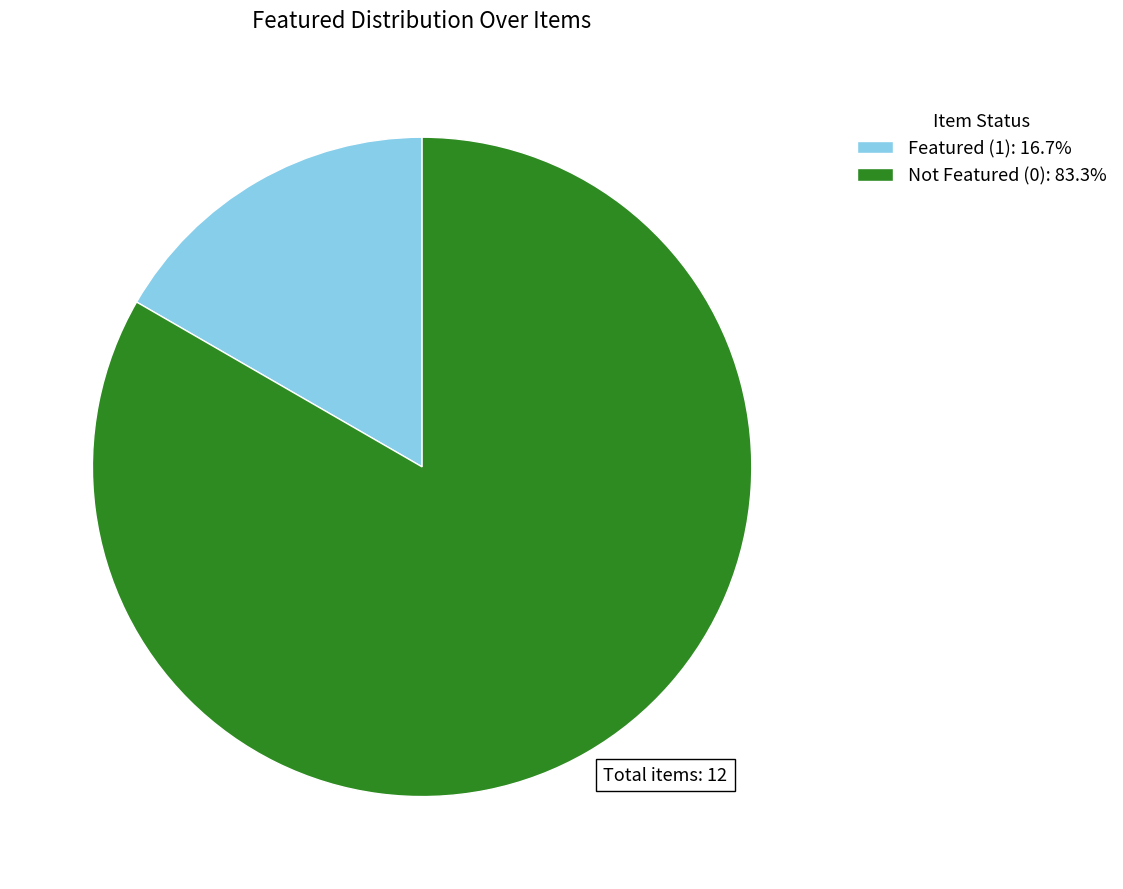

Approximately how many times larger is the value at Not Featured (0): 83.3% compared to Featured (1): 16.7%?

5.0